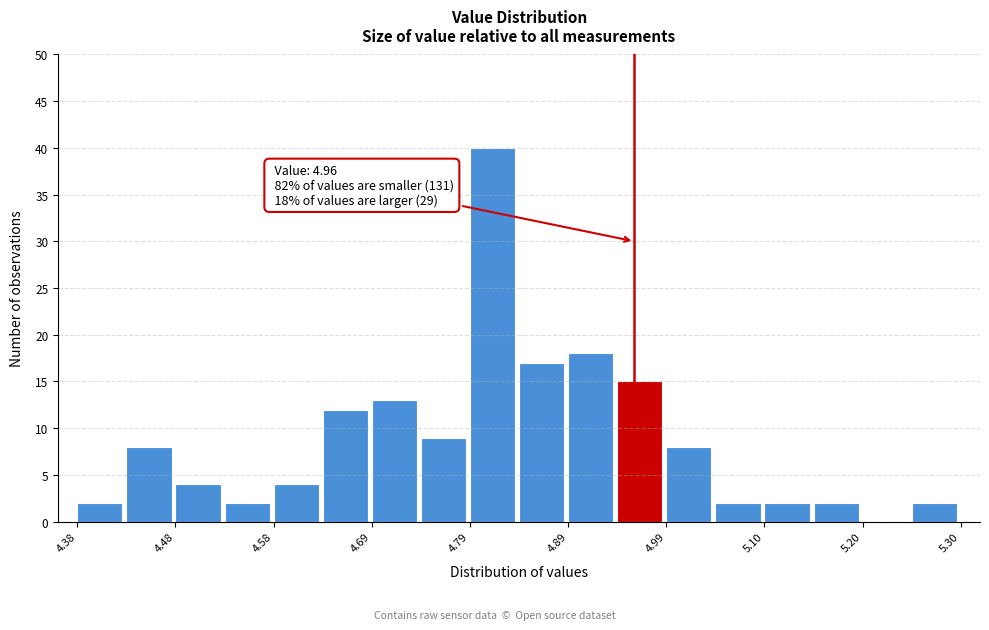

Around what value on the x-axis is the tallest bar? Give the approximate position of its centre, as read against the axis.

4.82